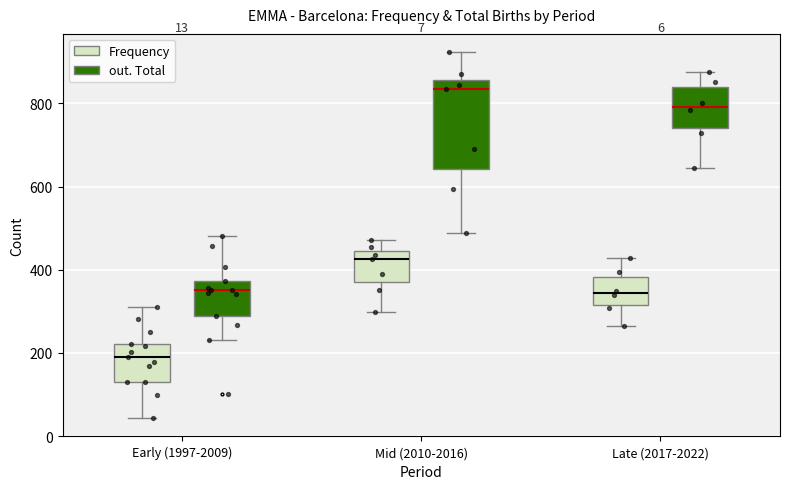

Comparing the boxes themselves (not the whiskers), which one is the tallest?

Mid (2010-2016) (out. Total)